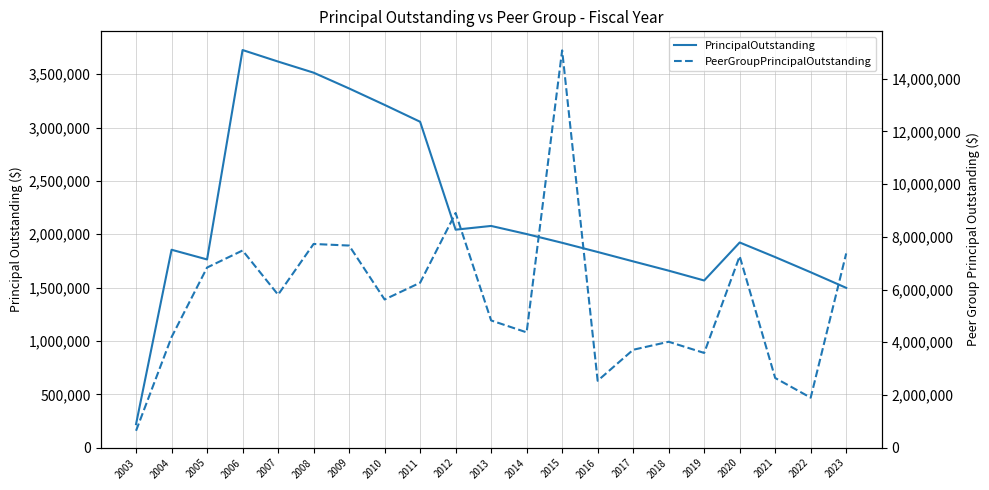

What are all the series names shown in the legend?

PrincipalOutstanding, PeerGroupPrincipalOutstanding